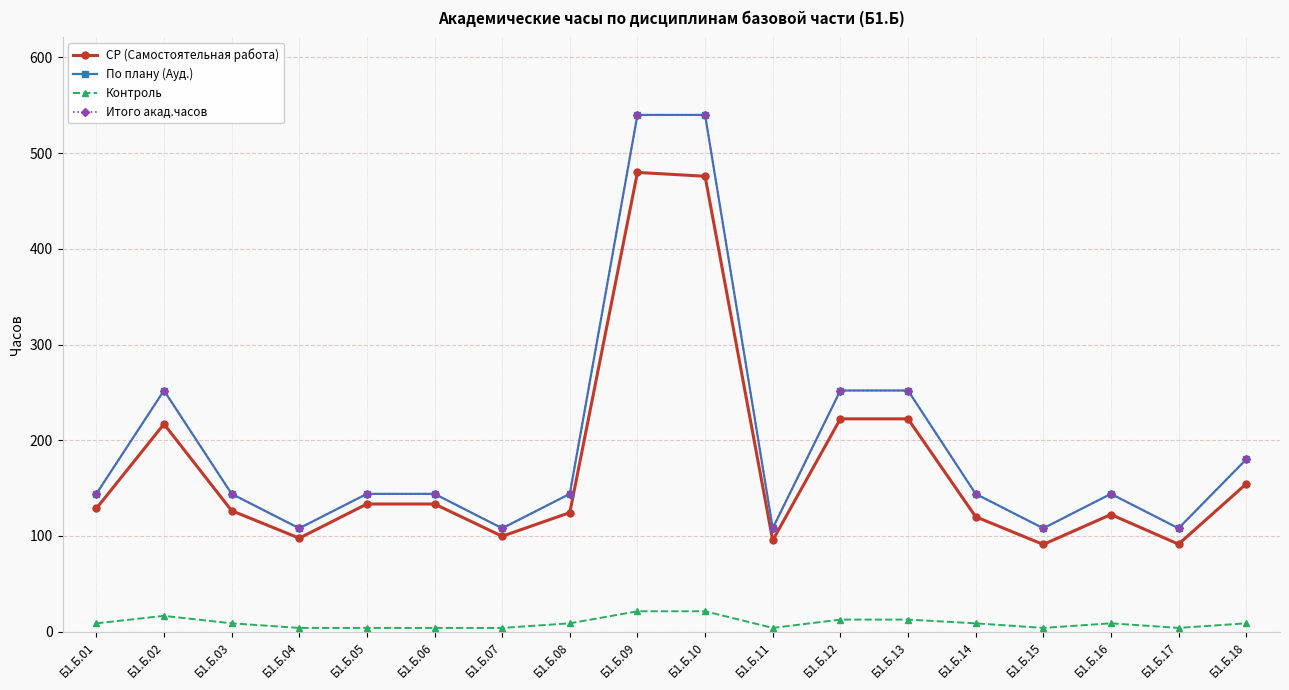

What is the minimum value shown in the chart?

3.9